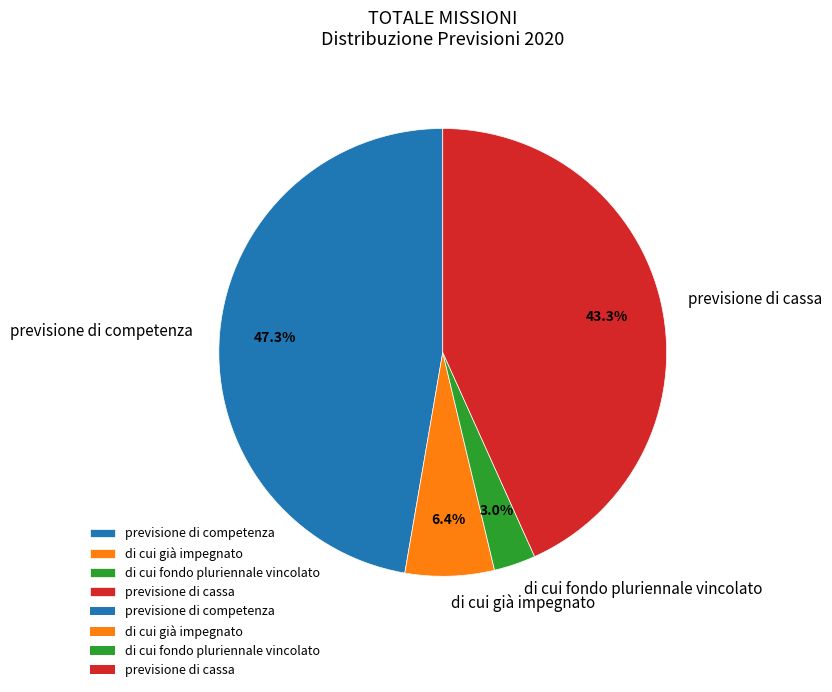

How many segments does this pie chart have?

4